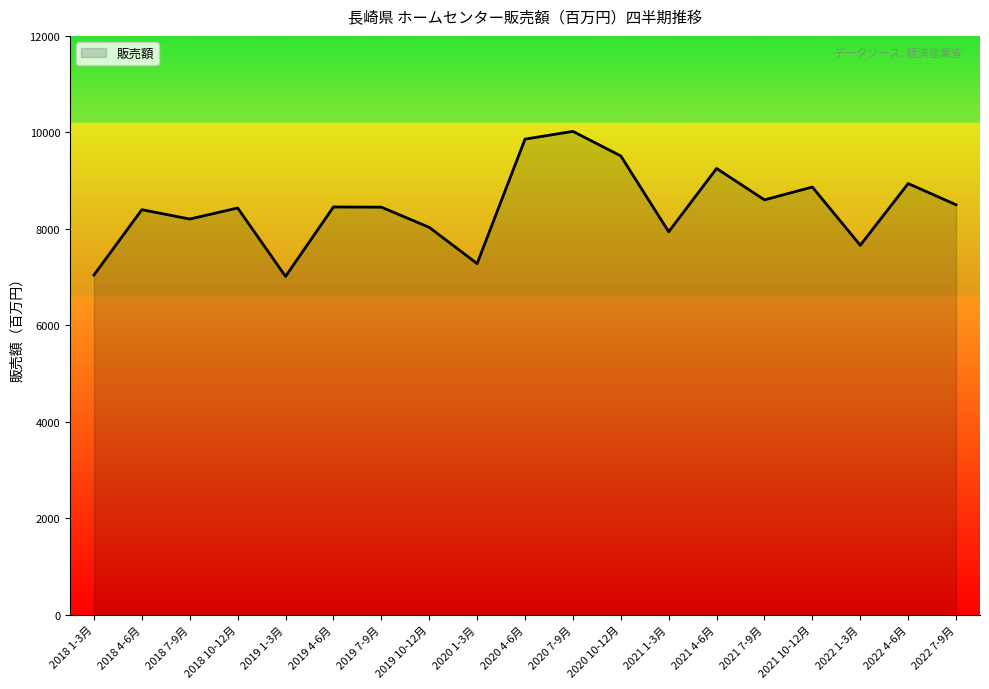

What is the difference between the maximum and second lowest values?

2977